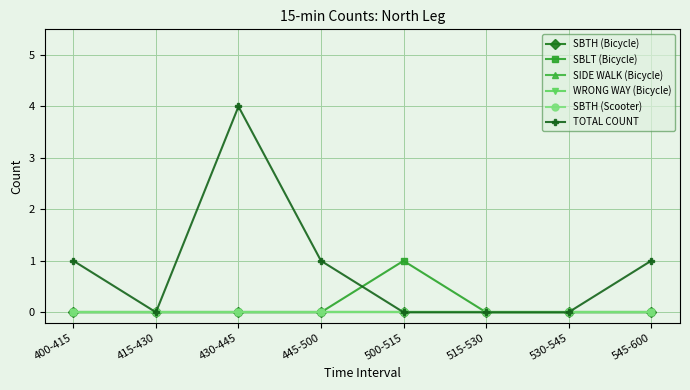

Which series has the largest total across all categories?

TOTAL COUNT